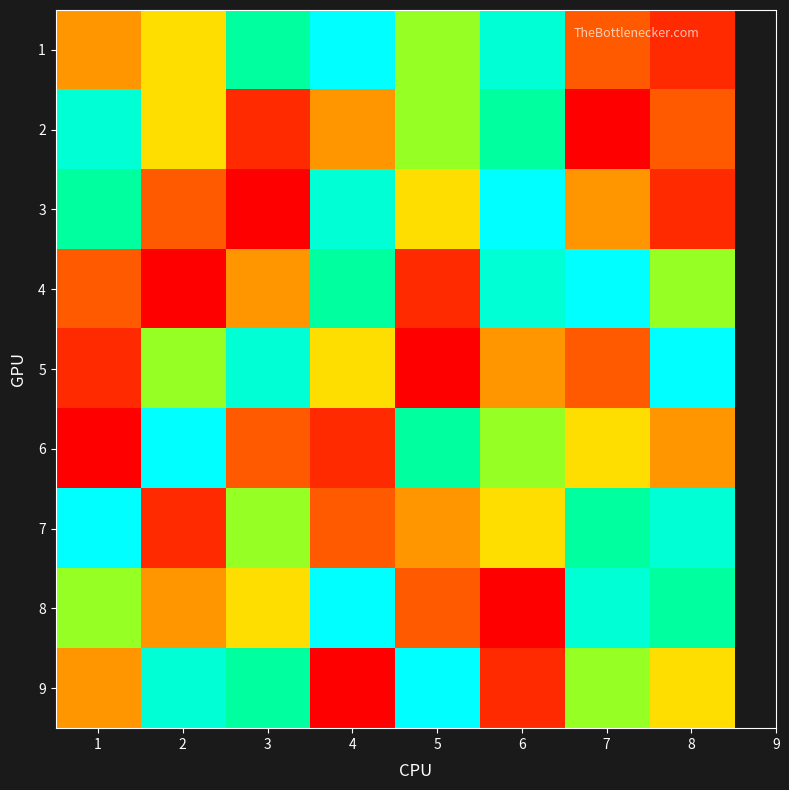

At which category is the sum across all series the highest?

6